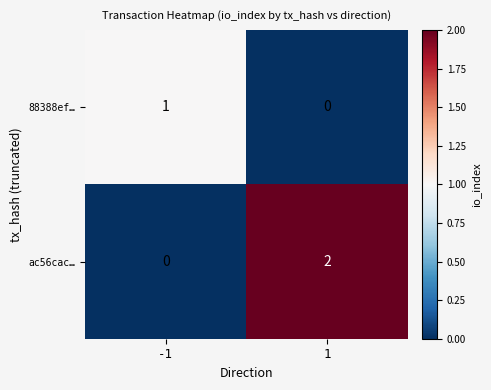

Is it true that 88388ef… equals 0 at 1?

True